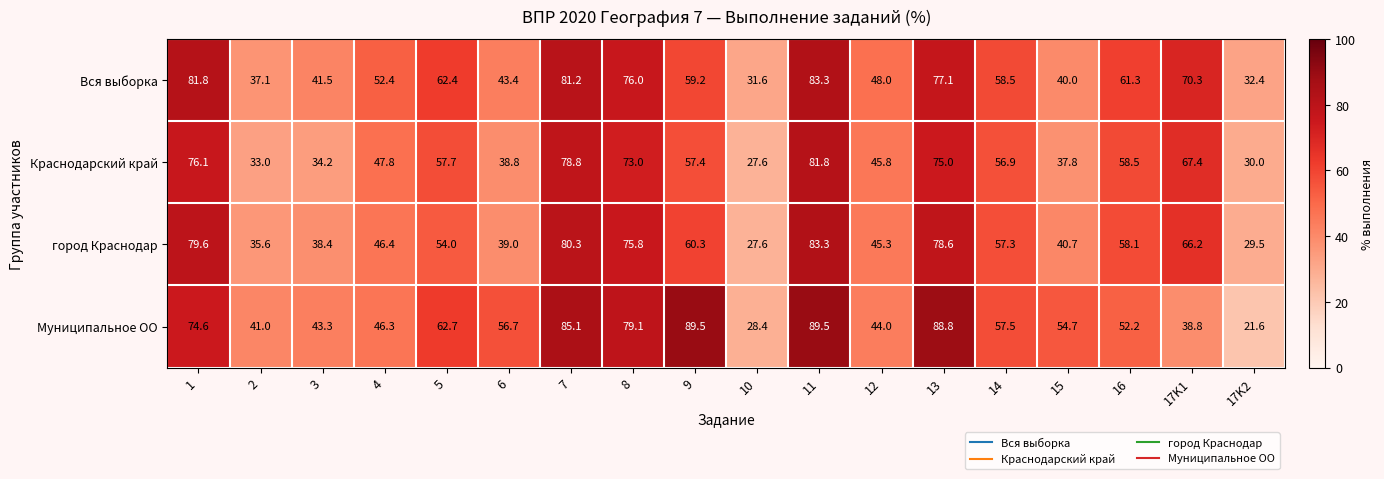

What is the sum of the Муниципальное ОО values at 3 and 12?

87.3